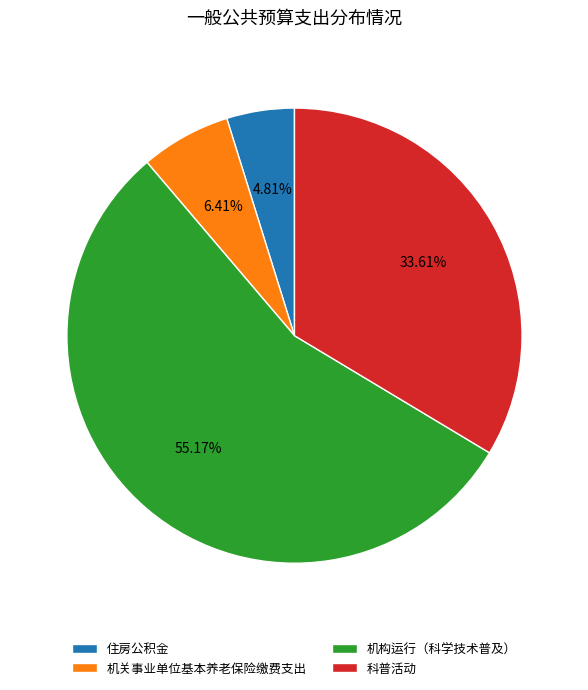

Which has a higher value, 科普活动 or 机关事业单位基本养老保险缴费支出?

科普活动